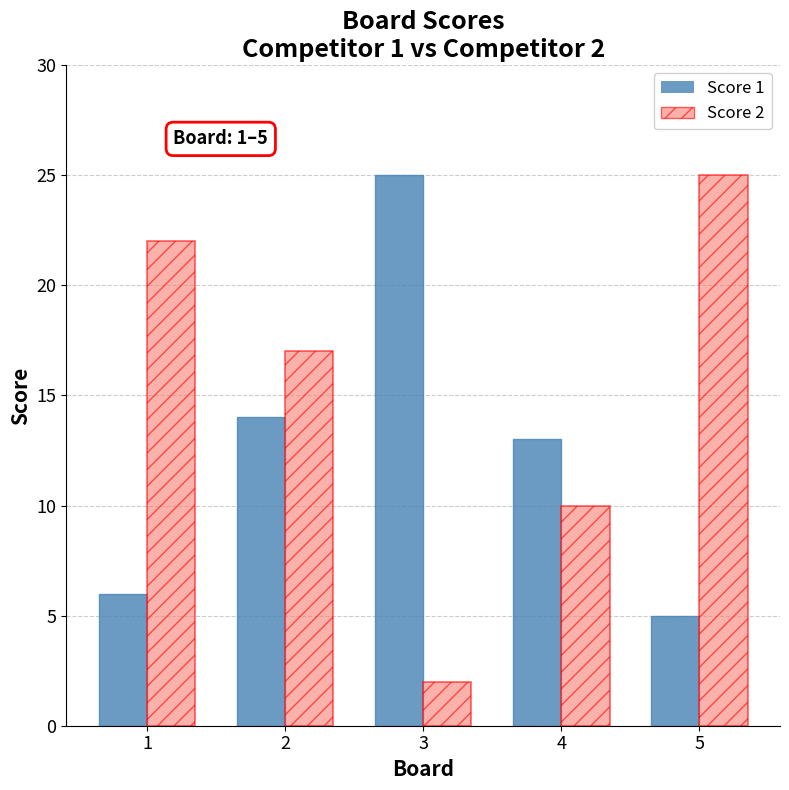

What is the difference between the Score 1 values at 2 and 4?

1